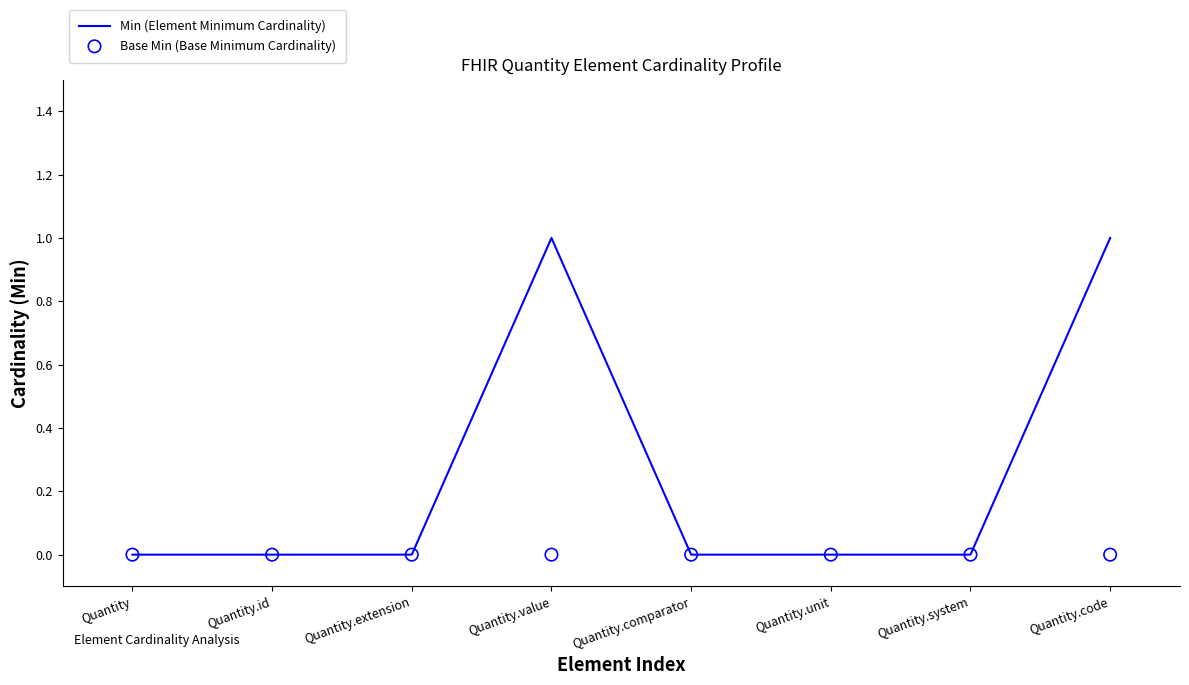

Which series contains the highest Y value?

Min (Element Minimum Cardinality)